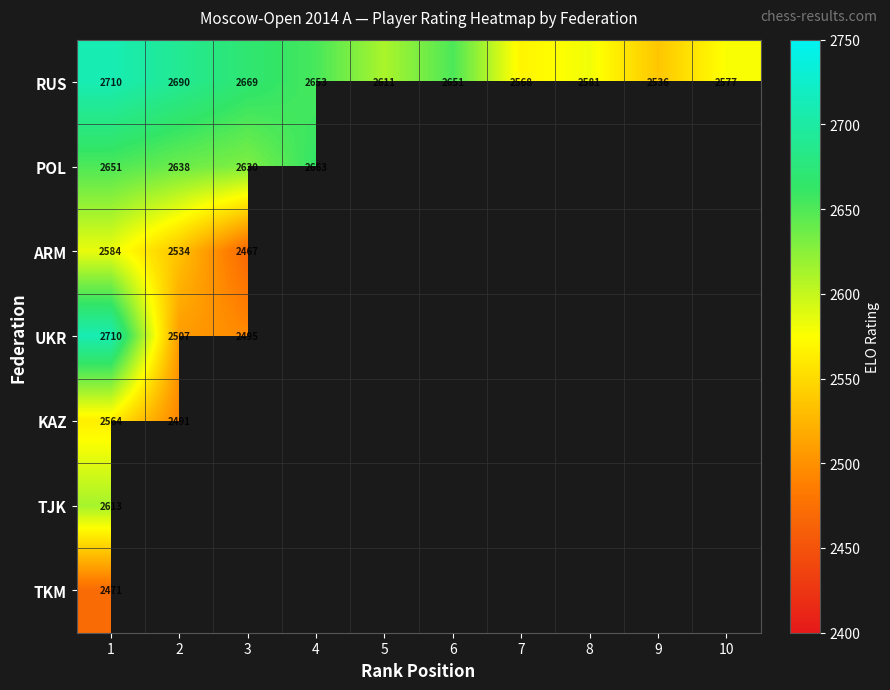

What is the spread (max minus min) of values at 1?

239